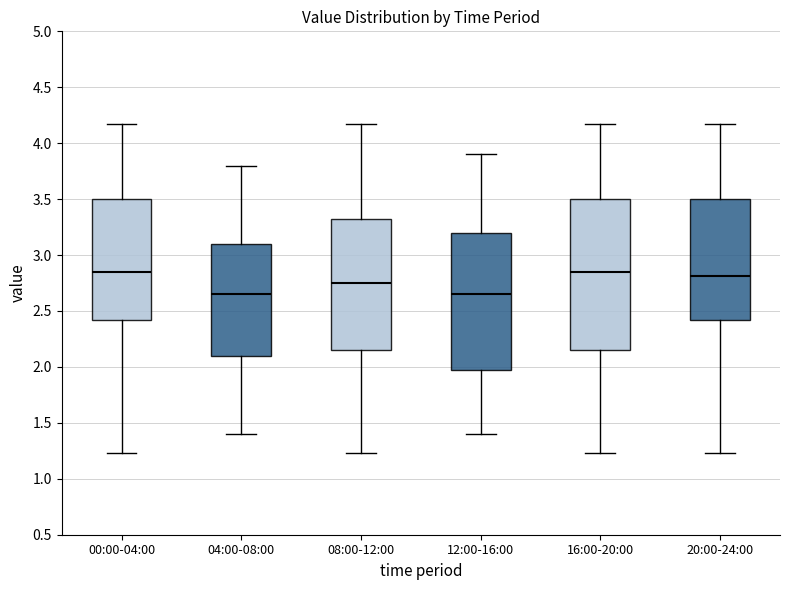

Where does the median line of the box for 16:00-20:00 sit on the y-axis? The values are not printed on the chart, so give them approximately, as read against the axis.

2.85